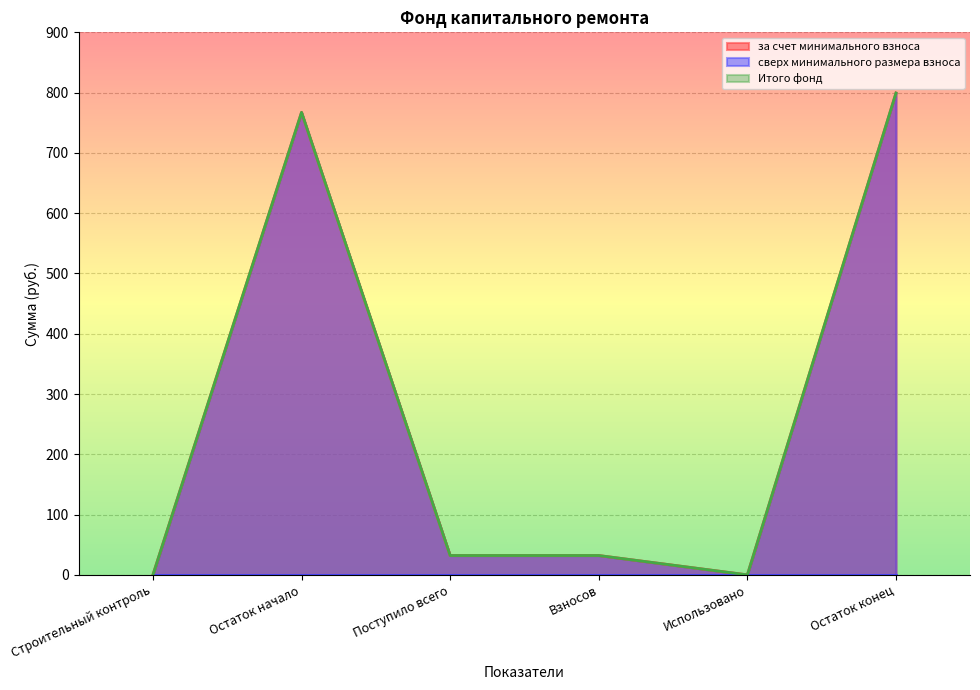

At how many categories does at least one series exceed 42?

2